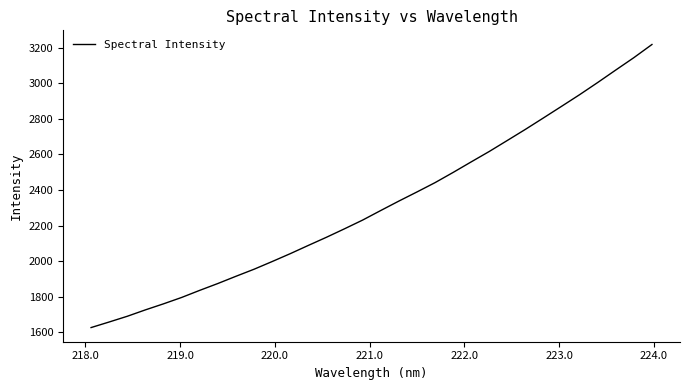

What is the greatest value displayed?

3217.4